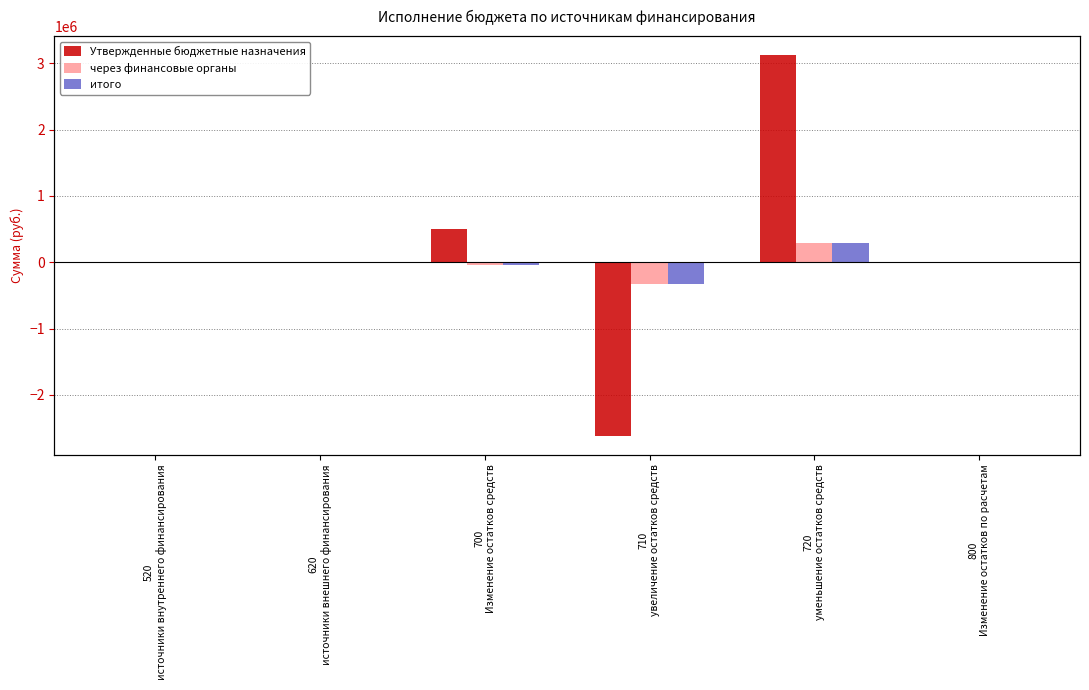

What is the sum of the Утвержденные бюджетные назначения values at 710
увеличение остатков средств and 520
источники внутреннего финансирования?

-2615379.0